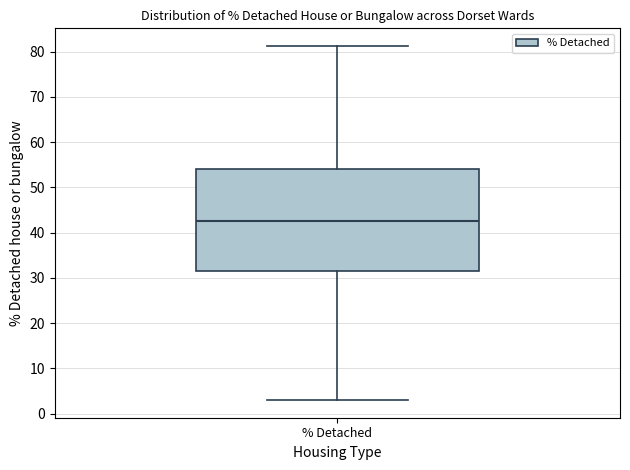

Where does the lower whisker of the box for % Detached end on the y-axis? The values are not printed on the chart, so give them approximately, as read against the axis.

3